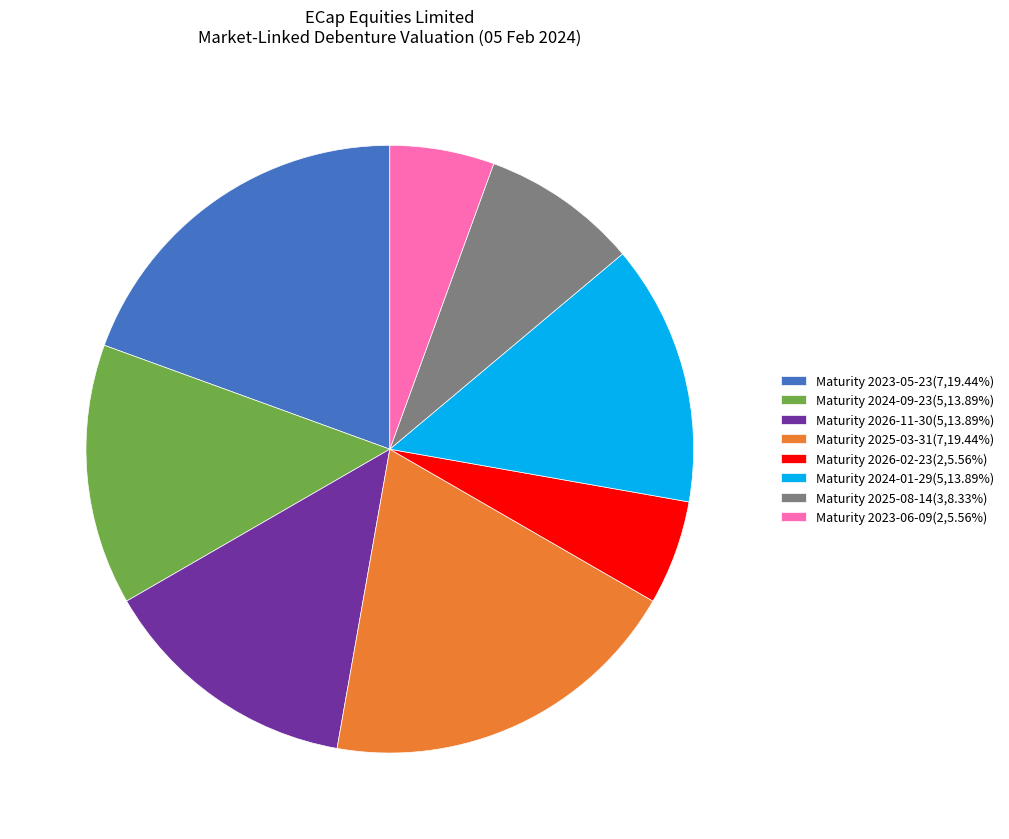

Is the sum of Maturity 2023-05-23(7,19.44%) and Maturity 2023-06-09(2,5.56%) greater than half?

No